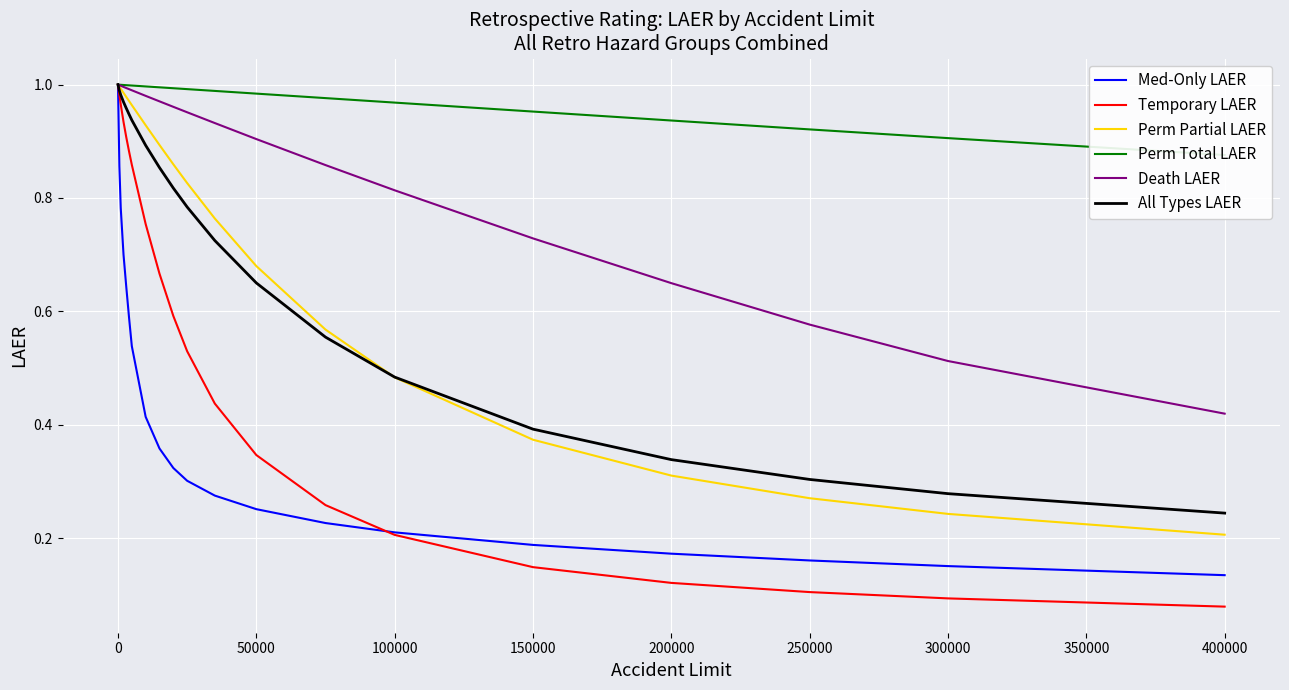

The Temporary LAER series shows 1.0 at 0. True or false?

True